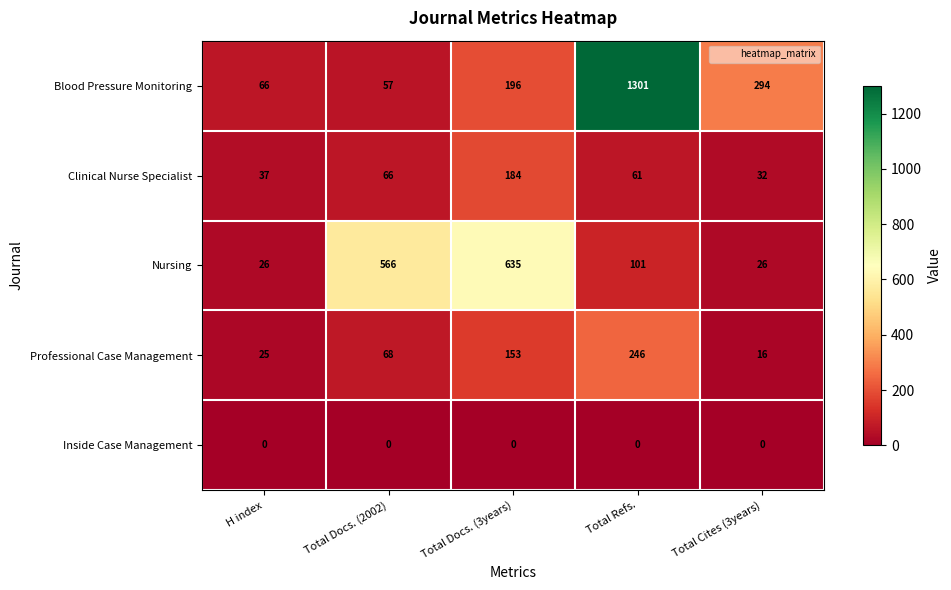

At which label does Nursing first exceed 101?

Total Docs. (2002)